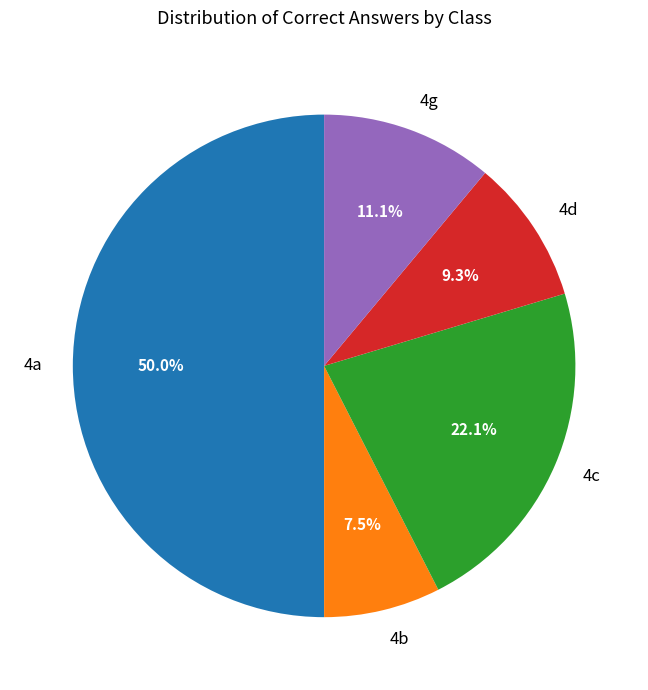

How much of the chart is everything except 4c?

77.9%